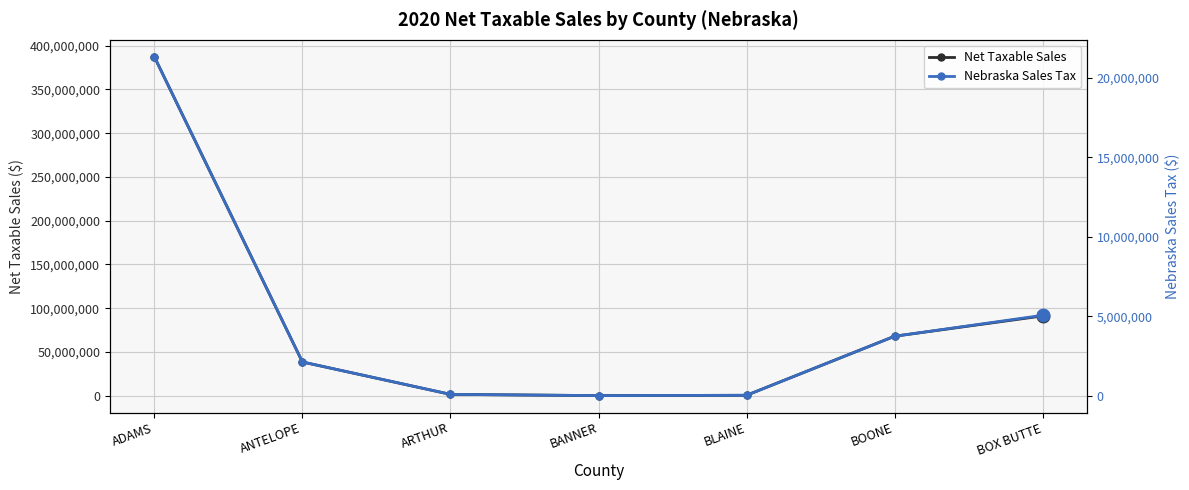

Is this an area chart (filled region under the line)?

No